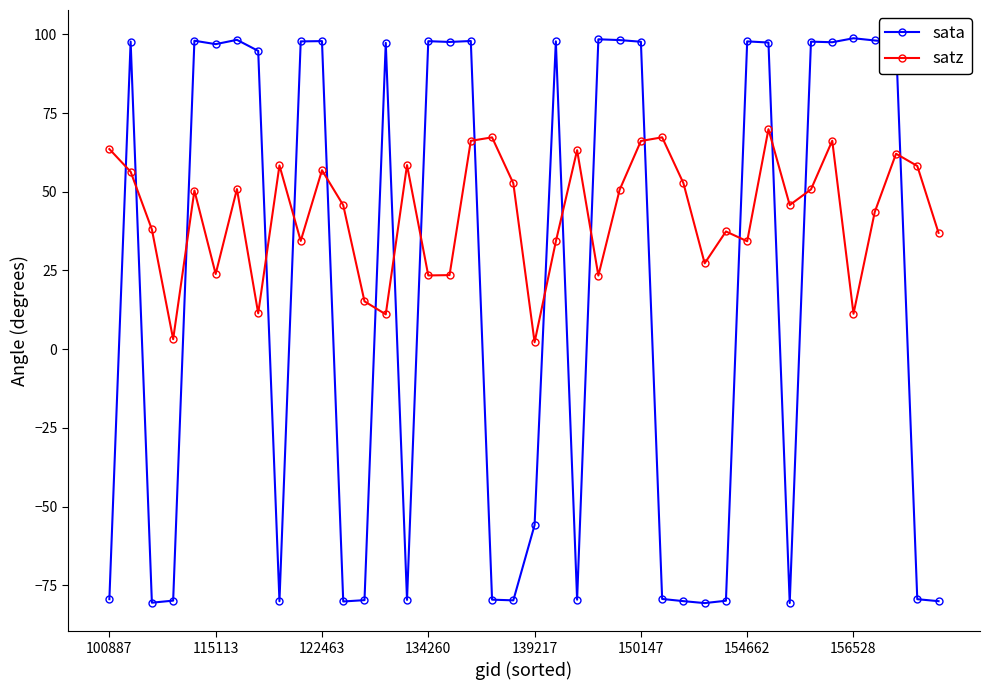

What is the value of the sata point at the 11th from the left?

97.8